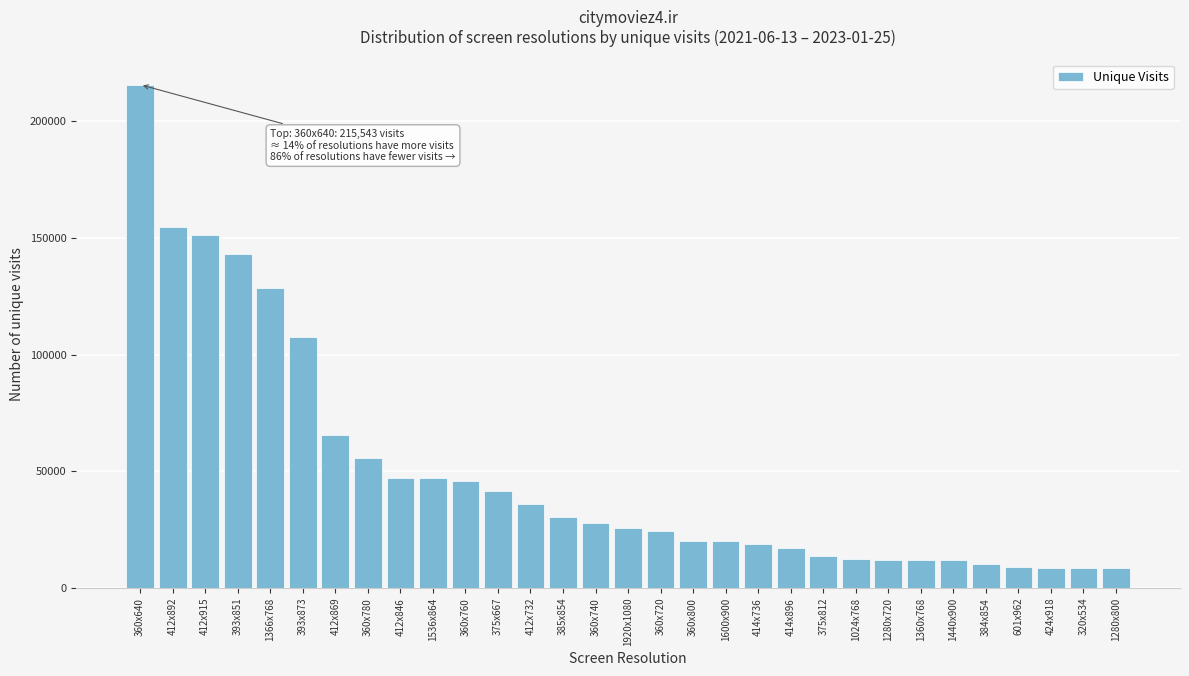

What is the minimum value shown in the chart?

8422